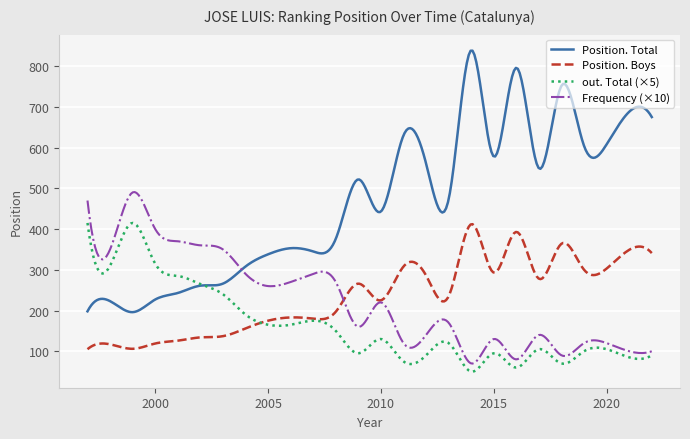

Which series has the largest total across all categories?

Position. Total